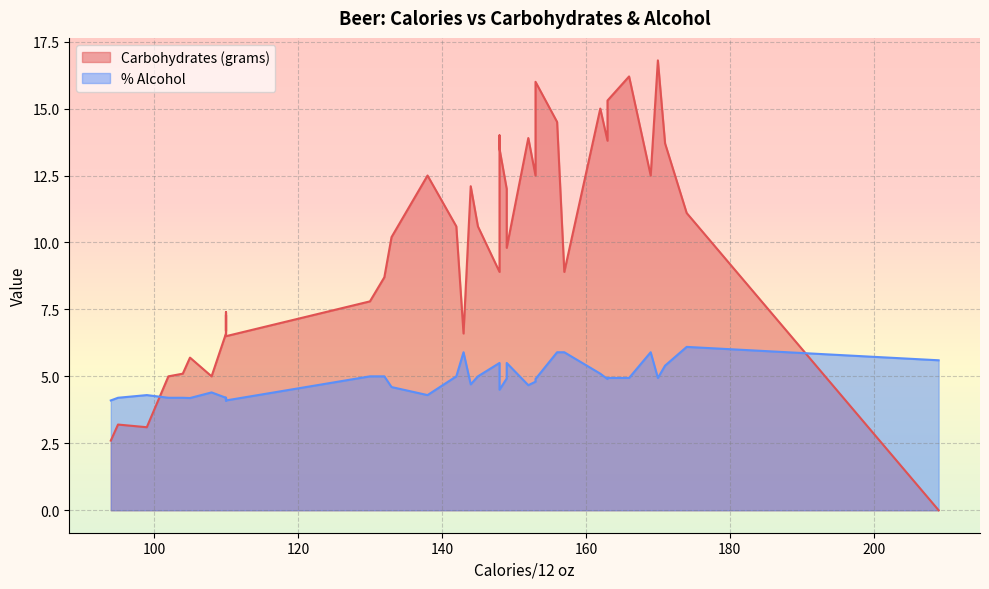

What is the value of the % Alcohol point at the 11th from the left?

4.2